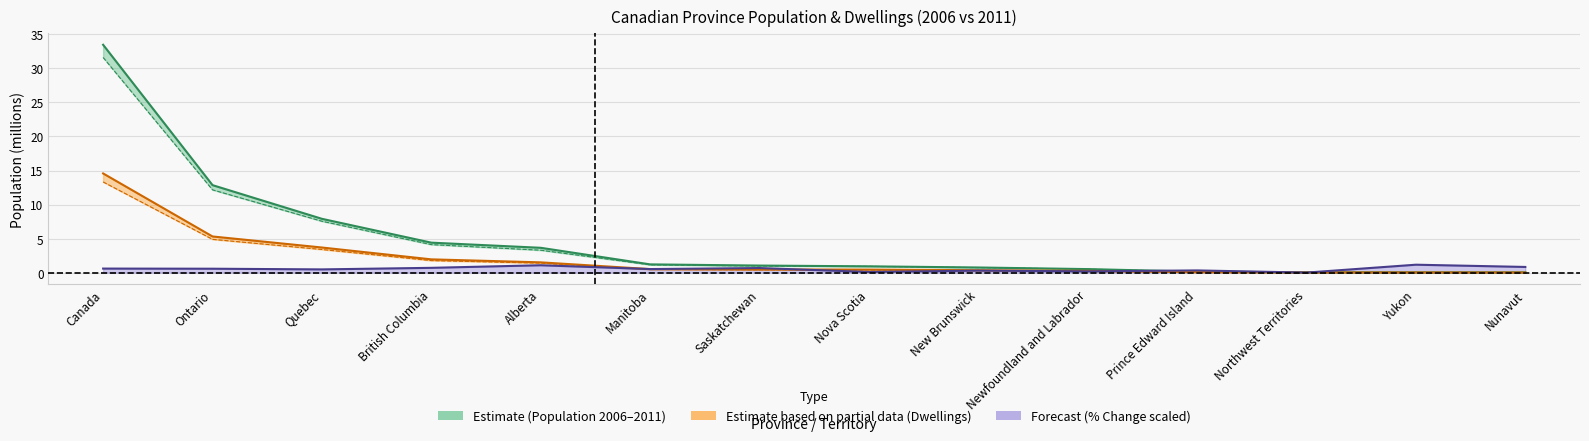

What is the label of the 8th point from the left?

Nova Scotia